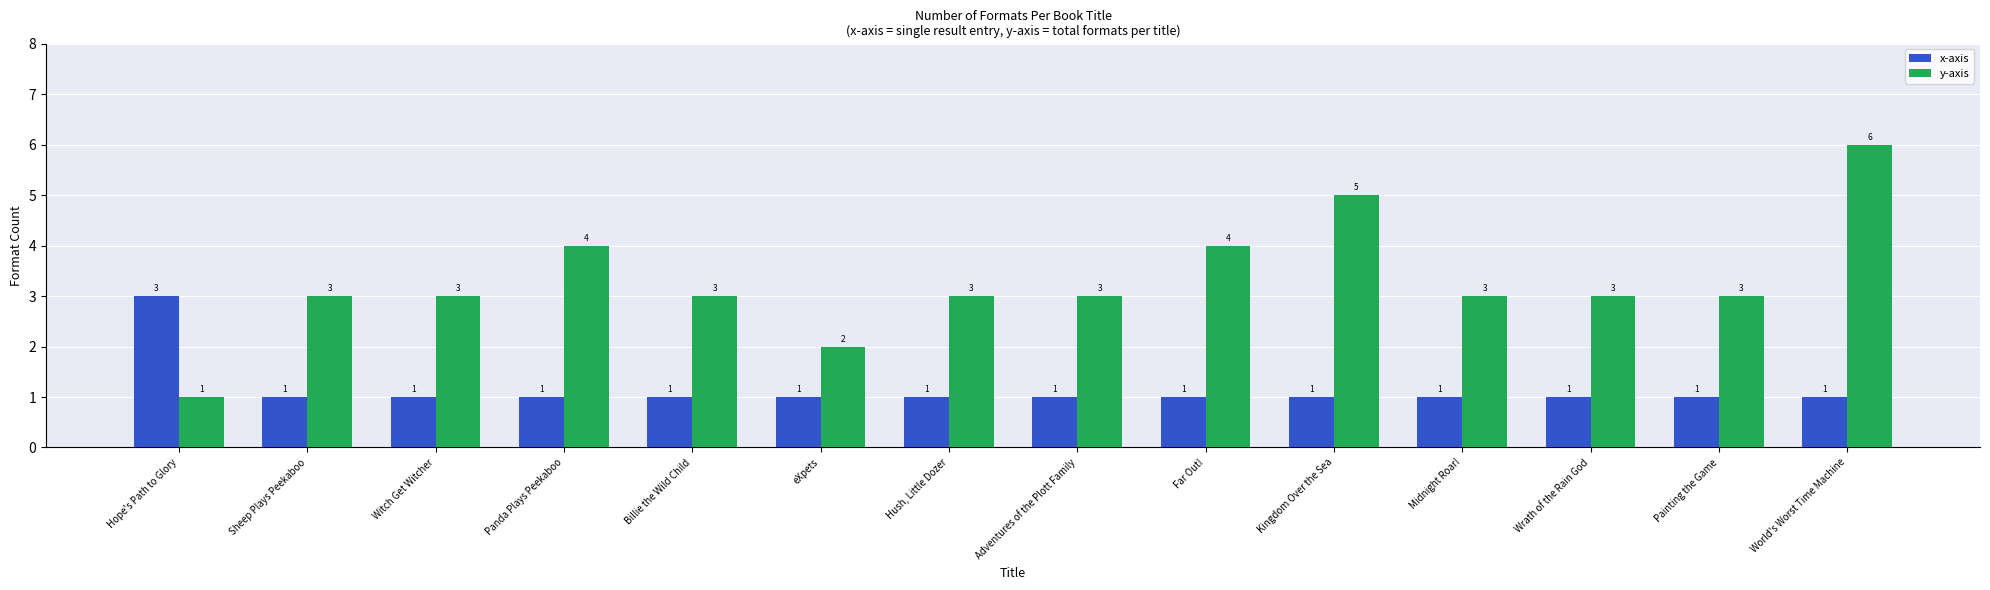

Count the number of categories in the chart.

14